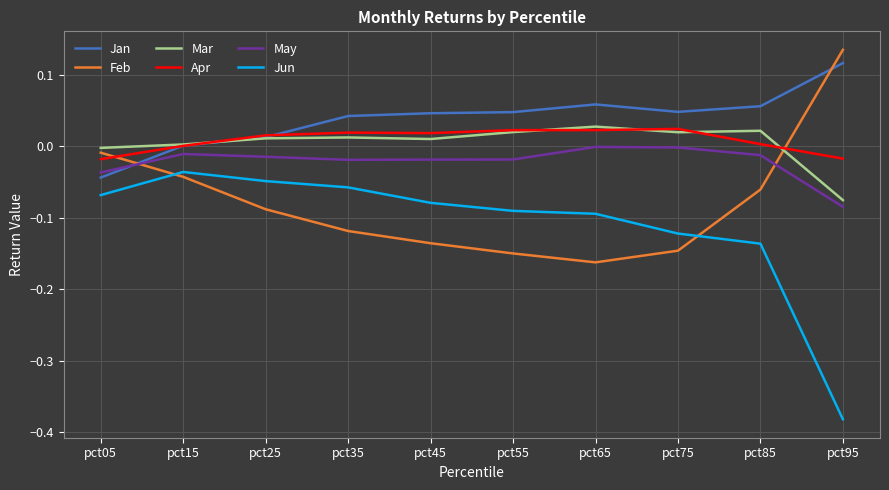

Is the value of Jun at pct95 greater than the value of Jan at pct45?

No